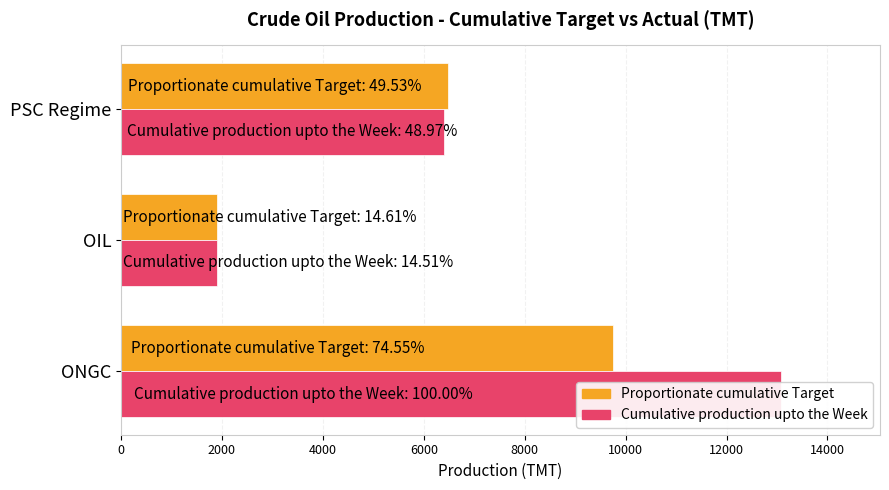

Does the chart contain any negative values?

No